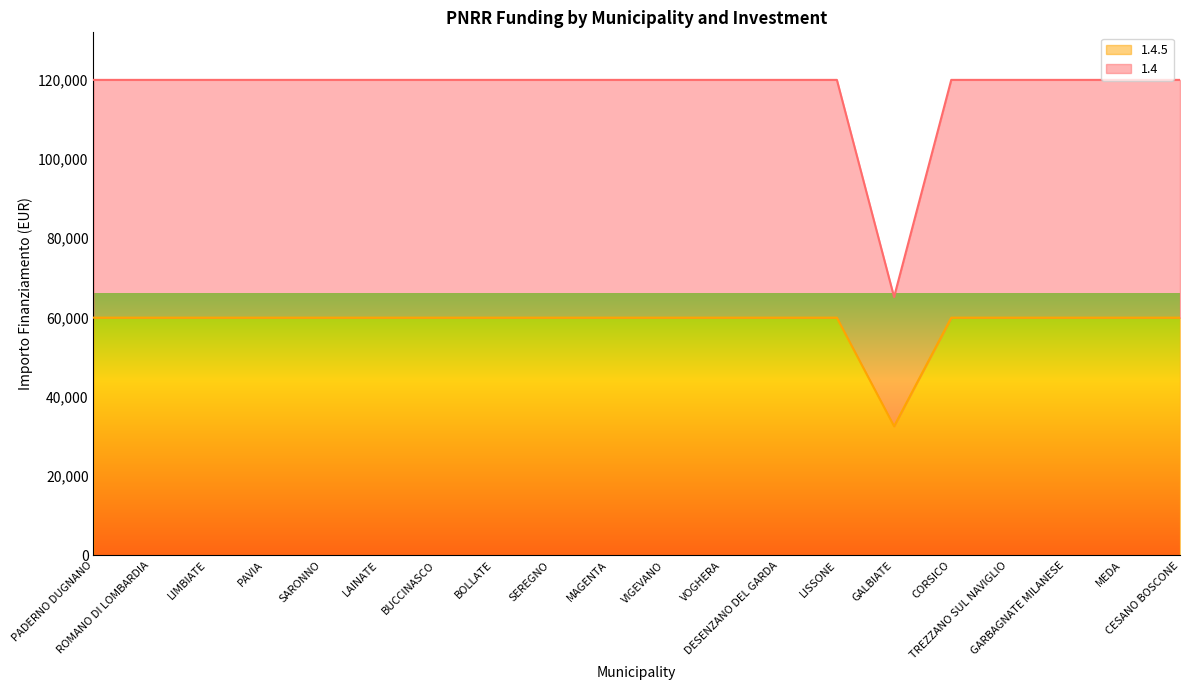

Rank the categories by 1.4.5 value from lowest to highest.

GALBIATE, PADERNO DUGNANO, ROMANO DI LOMBARDIA, LIMBIATE, PAVIA, SARONNO, LAINATE, BUCCINASCO, BOLLATE, SEREGNO, MAGENTA, VIGEVANO, VOGHERA, DESENZANO DEL GARDA, LISSONE, CORSICO, TREZZANO SUL NAVIGLIO, GARBAGNATE MILANESE, MEDA, CESANO BOSCONE